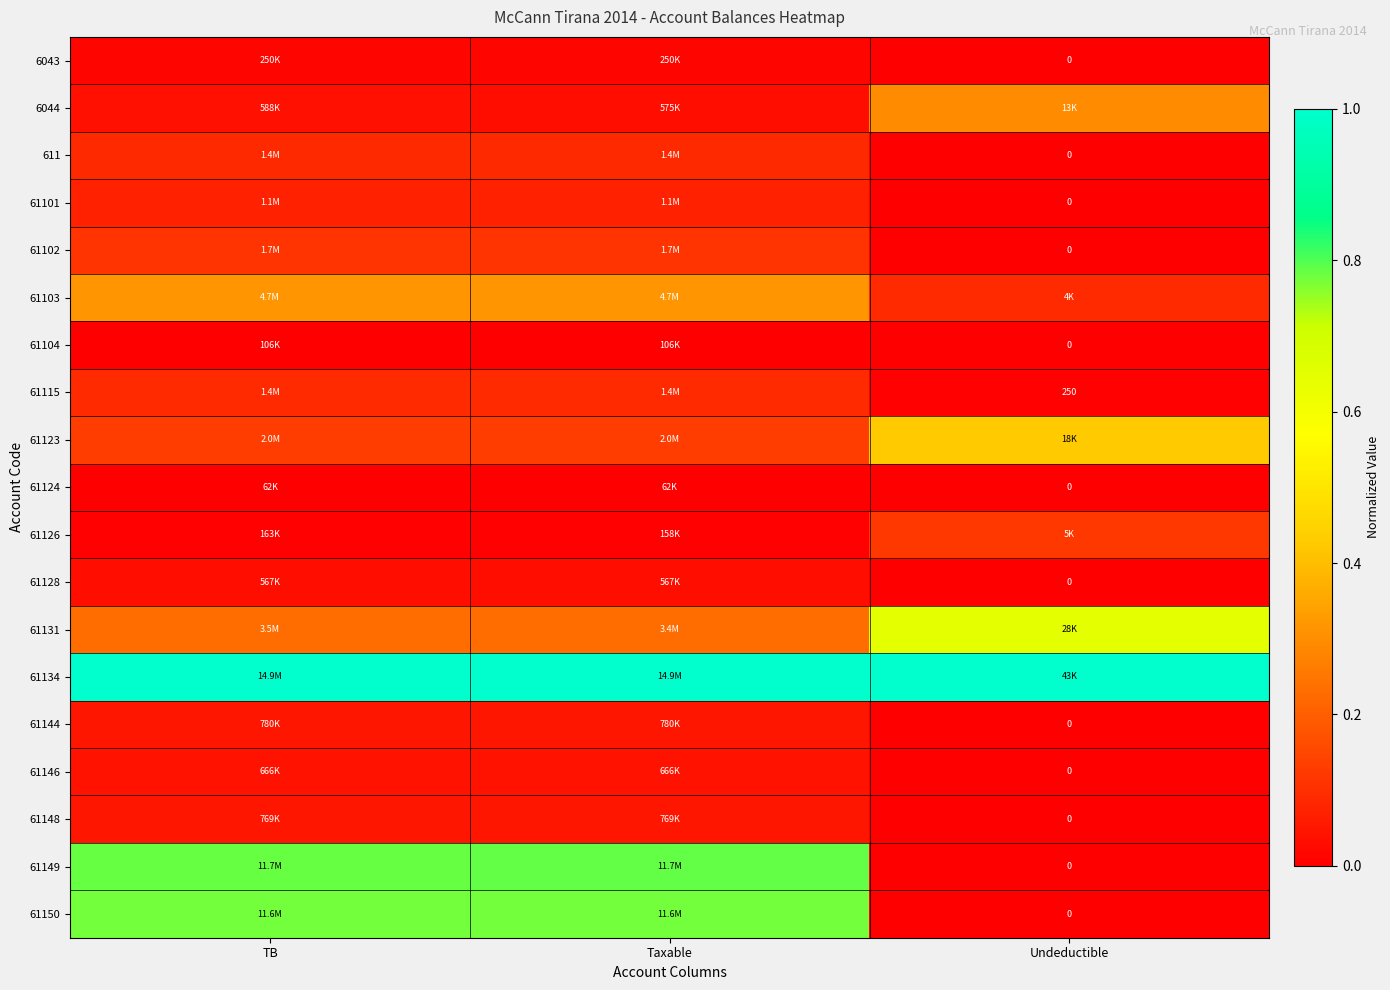

Rank the series by their maximum value, from lowest to highest.

61124, 61104, 6043, 61128, 61146, 61148, 61144, 61101, 611, 61115, 61102, 61126, 6044, 61103, 61123, 61131, 61150, 61149, 61134